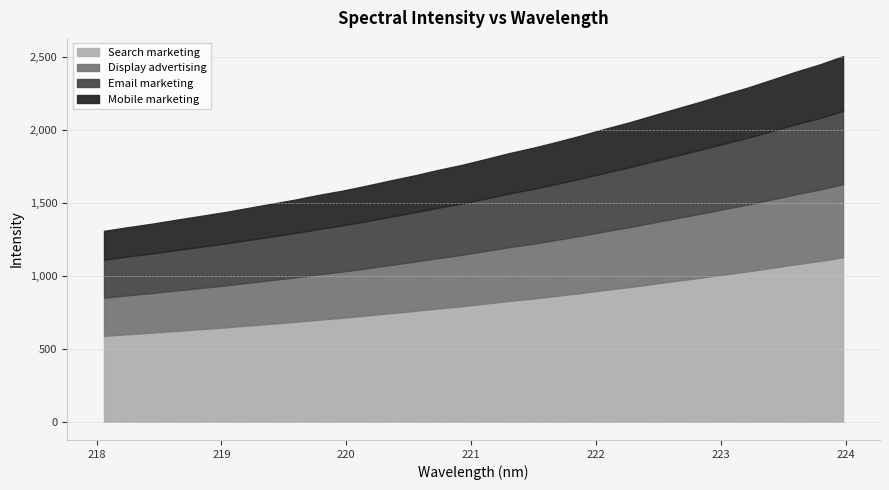

Which label corresponds to the smallest value in the chart?

218.0596